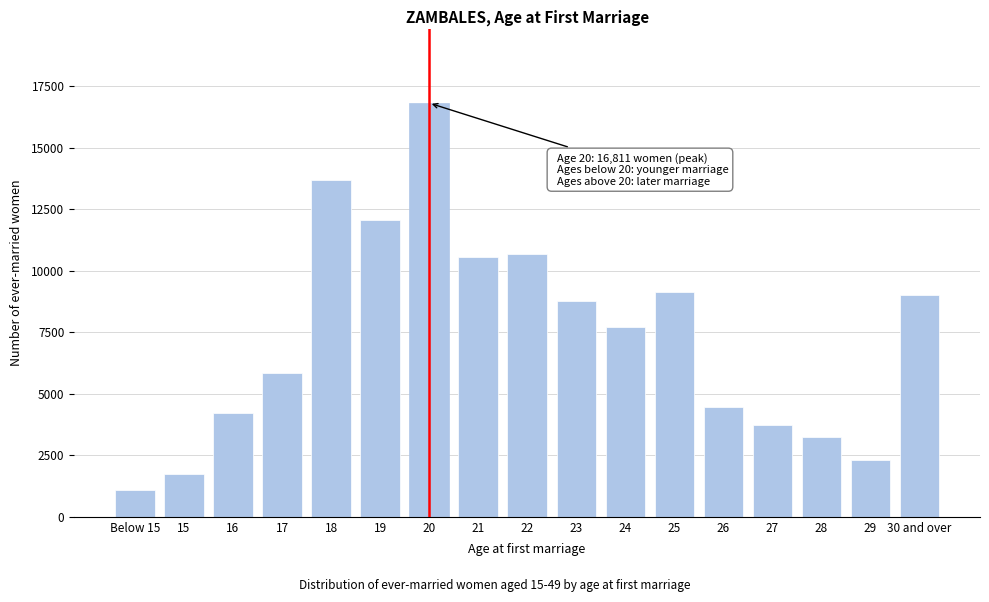

Reading right to left, list all the values displayed in this chart.

9017	2307	3256	3729	4467	9135	7704	8783	10661	10566	16811	12063	13690	5845	4234	1731	1079